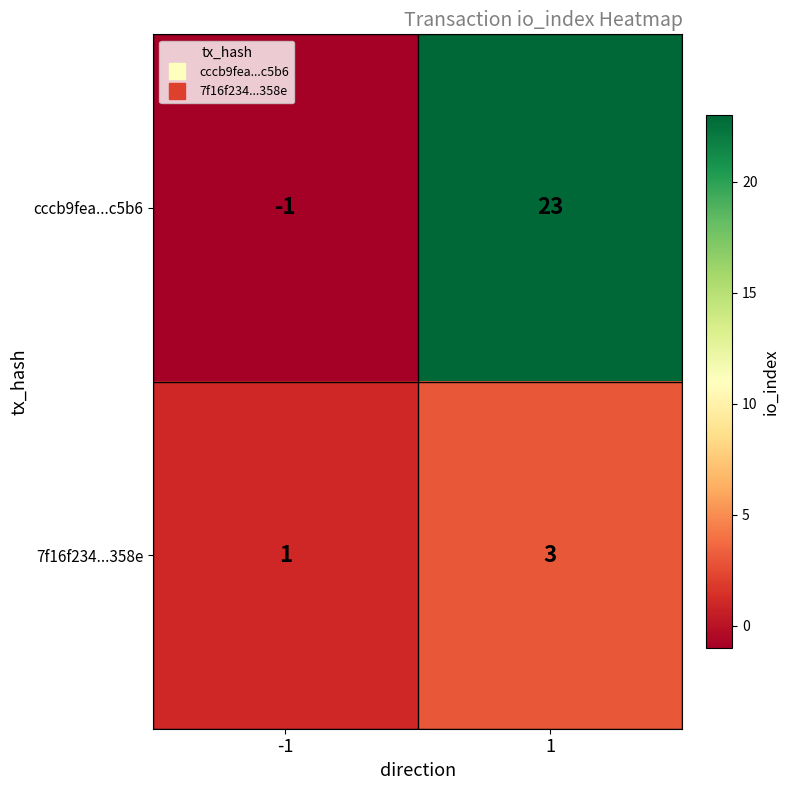

What is the maximum value for 7f16f234...358e?

3